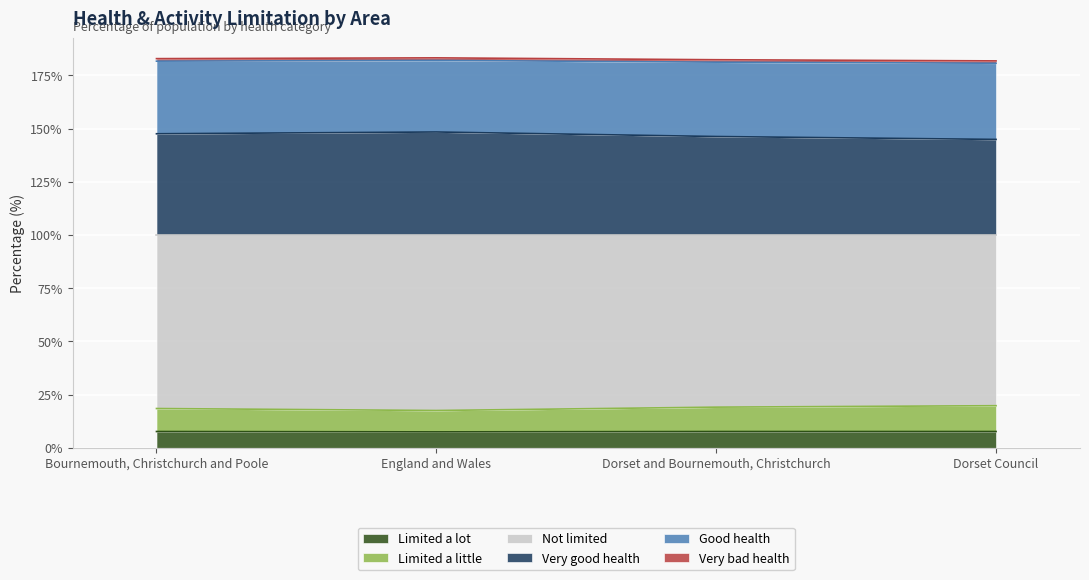

True or false: Limited a lot has more than 1 interior local peaks.

False